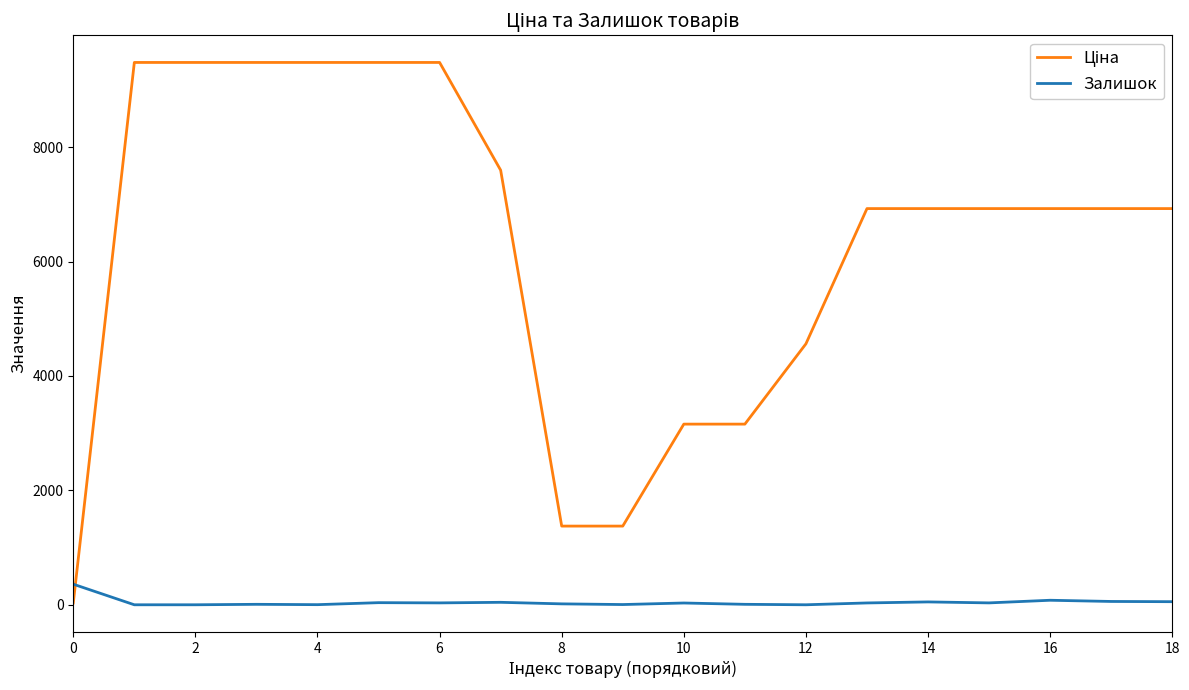

How many series are shown in this chart?

2